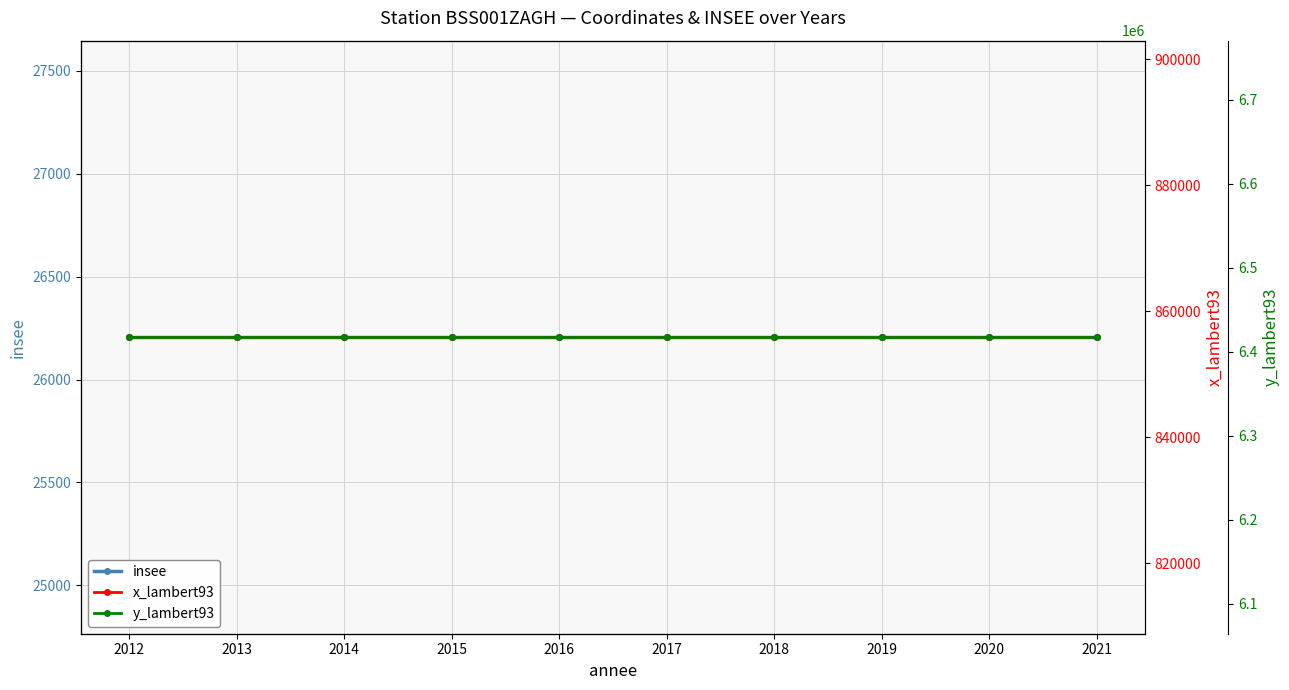

How many distinct data groups are displayed?

3